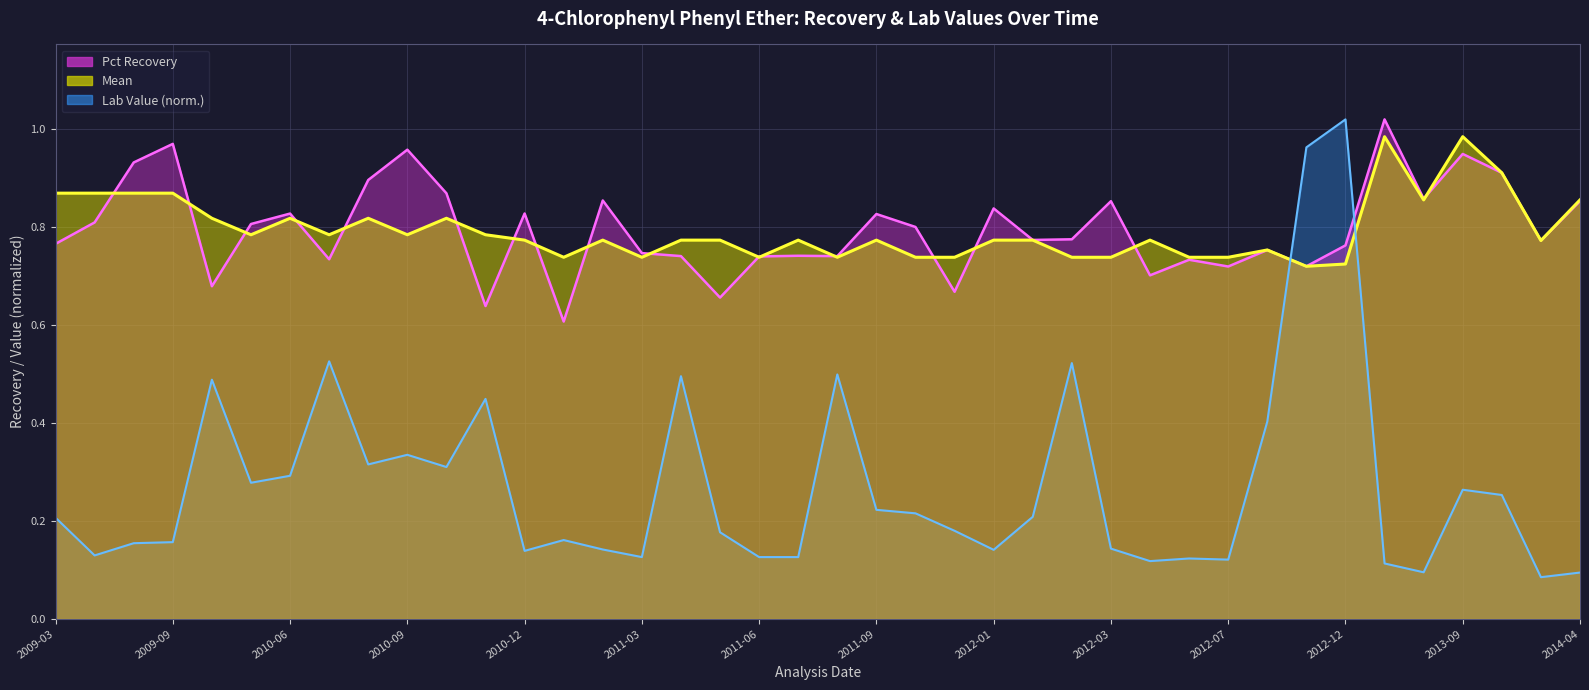

Reading left to right, list all the values displayed in this chart.

Pct Recovery: 0.8	0.8	0.9	1.0	0.7	0.8	0.8	0.7	0.9	1.0	0.9	0.6	0.8	0.6	0.9	0.7	0.7	0.7	0.7	0.7	0.7	0.8	0.8	0.7	0.8	0.8	0.8	0.9	0.7	0.7	0.7	0.8	0.7	0.8	1.0	0.9	0.9	0.9	0.8	0.9
Mean: 0.9	0.9	0.9	0.9	0.8	0.8	0.8	0.8	0.8	0.8	0.8	0.8	0.8	0.7	0.8	0.7	0.8	0.8	0.7	0.8	0.7	0.8	0.7	0.7	0.8	0.8	0.7	0.7	0.8	0.7	0.7	0.8	0.7	0.7	1.0	0.9	1.0	0.9	0.8	0.9
Lab Value: 0.2	0.1	0.2	0.2	0.5	0.3	0.3	0.5	0.3	0.3	0.3	0.4	0.1	0.2	0.1	0.1	0.5	0.2	0.1	0.1	0.5	0.2	0.2	0.2	0.1	0.2	0.5	0.1	0.1	0.1	0.1	0.4	1.0	1.0	0.1	0.1	0.3	0.3	0.1	0.1